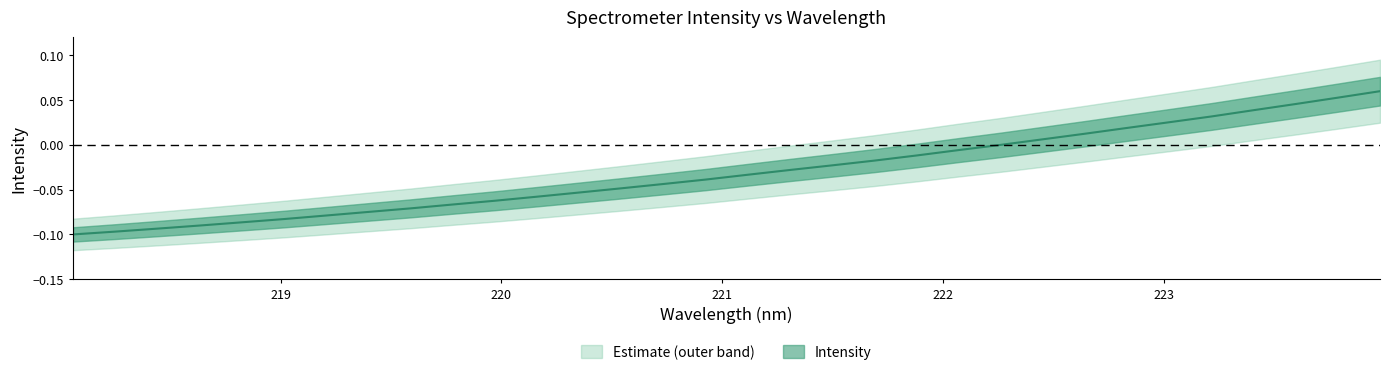

What is the sum of all values?

-1.0